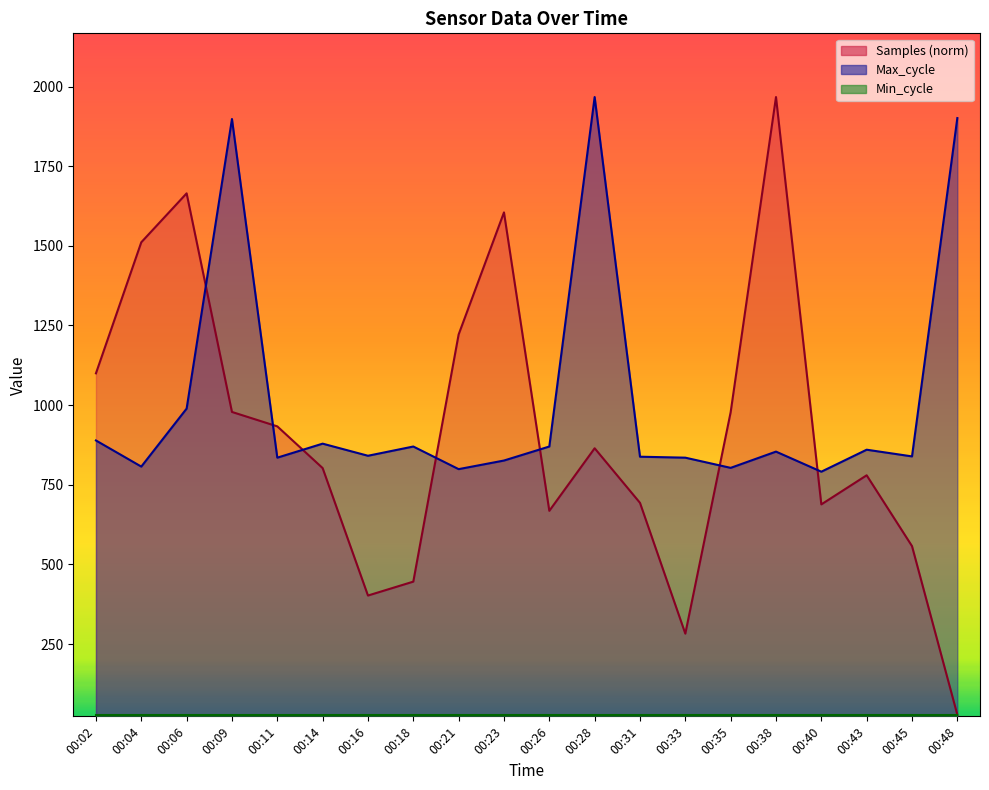

Does the chart have visible grid lines?

No